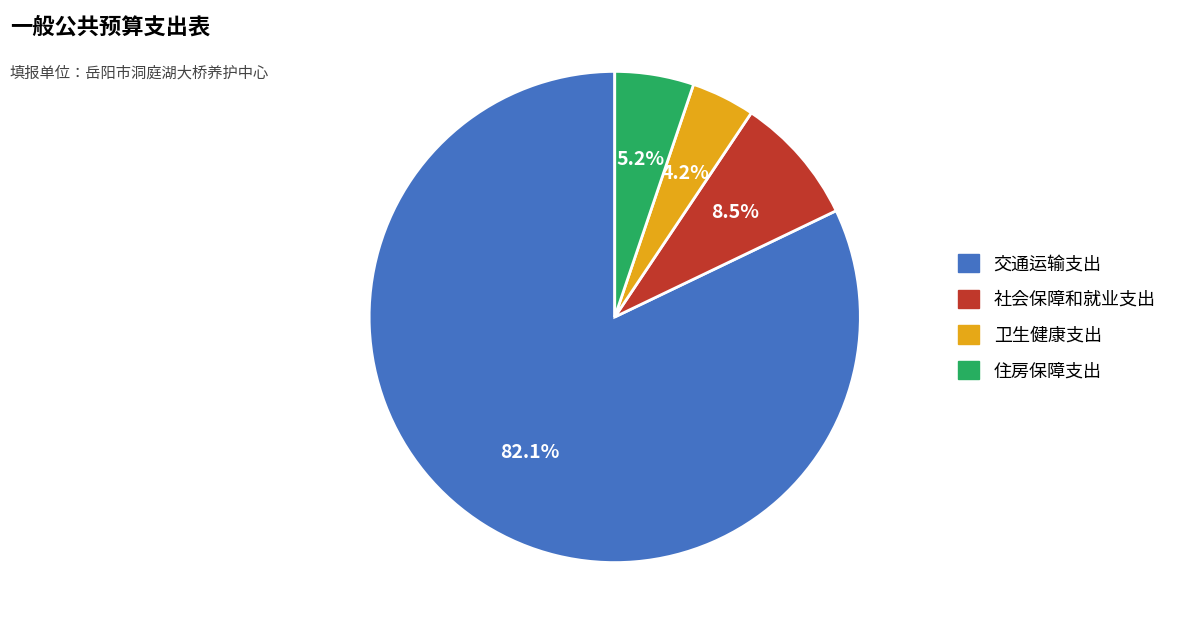

Does any single category account for the majority?

Yes